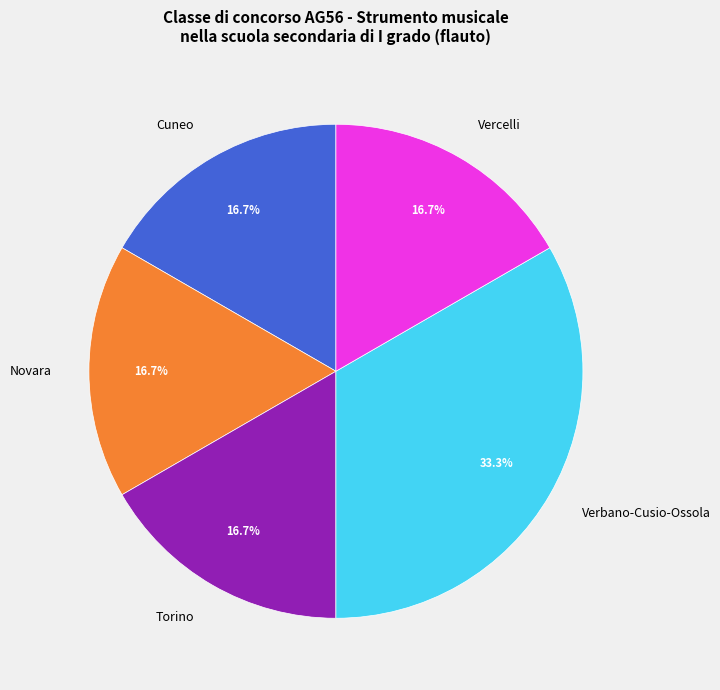

Count the number of slices in the pie.

5